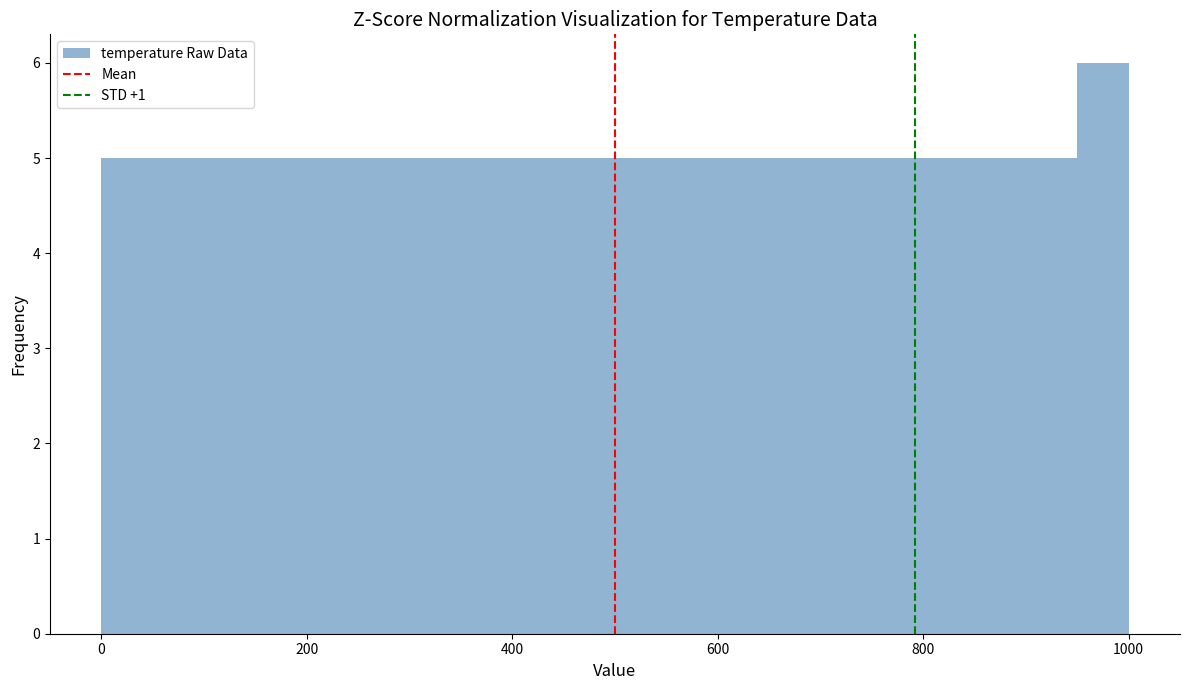

Around what value on the x-axis is the tallest bar? Give the approximate position of its centre, as read against the axis.

980